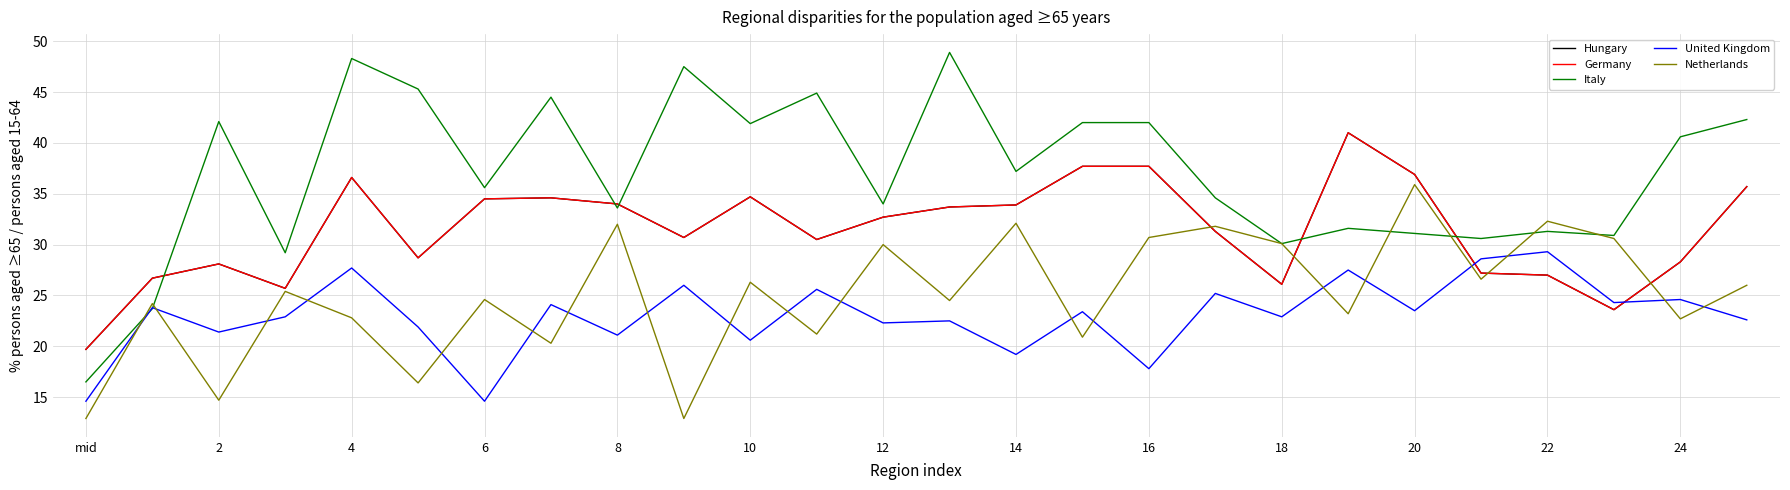

What is the sum of all Netherlands values?

651.1